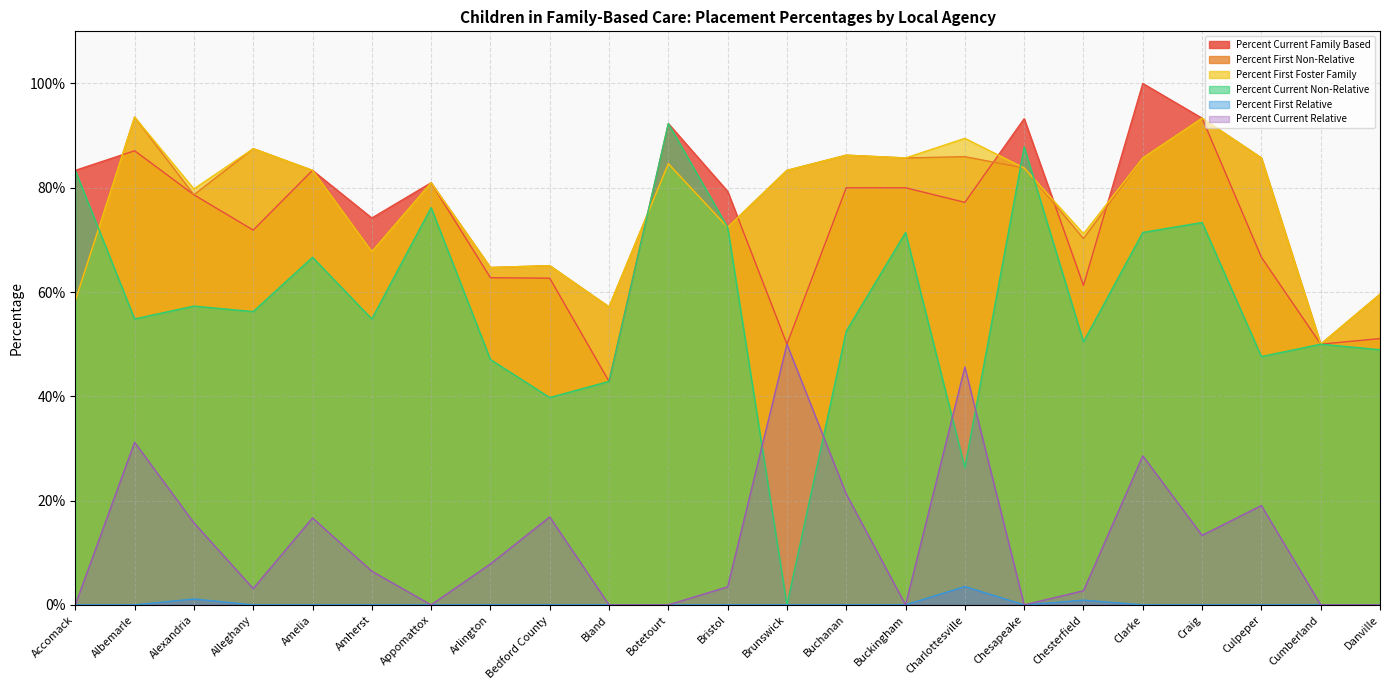

What is the total value across all series at Danville?

2.2